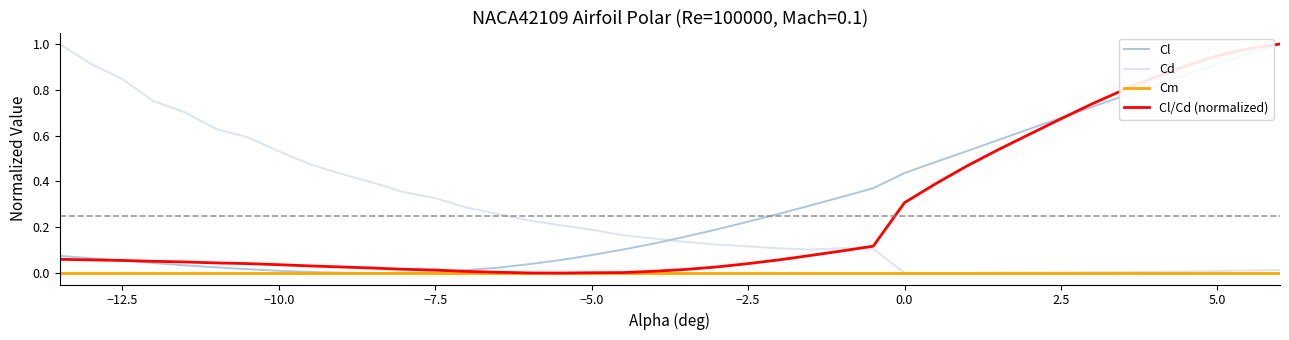

True or false: Cl and Cd cross at least once.

True